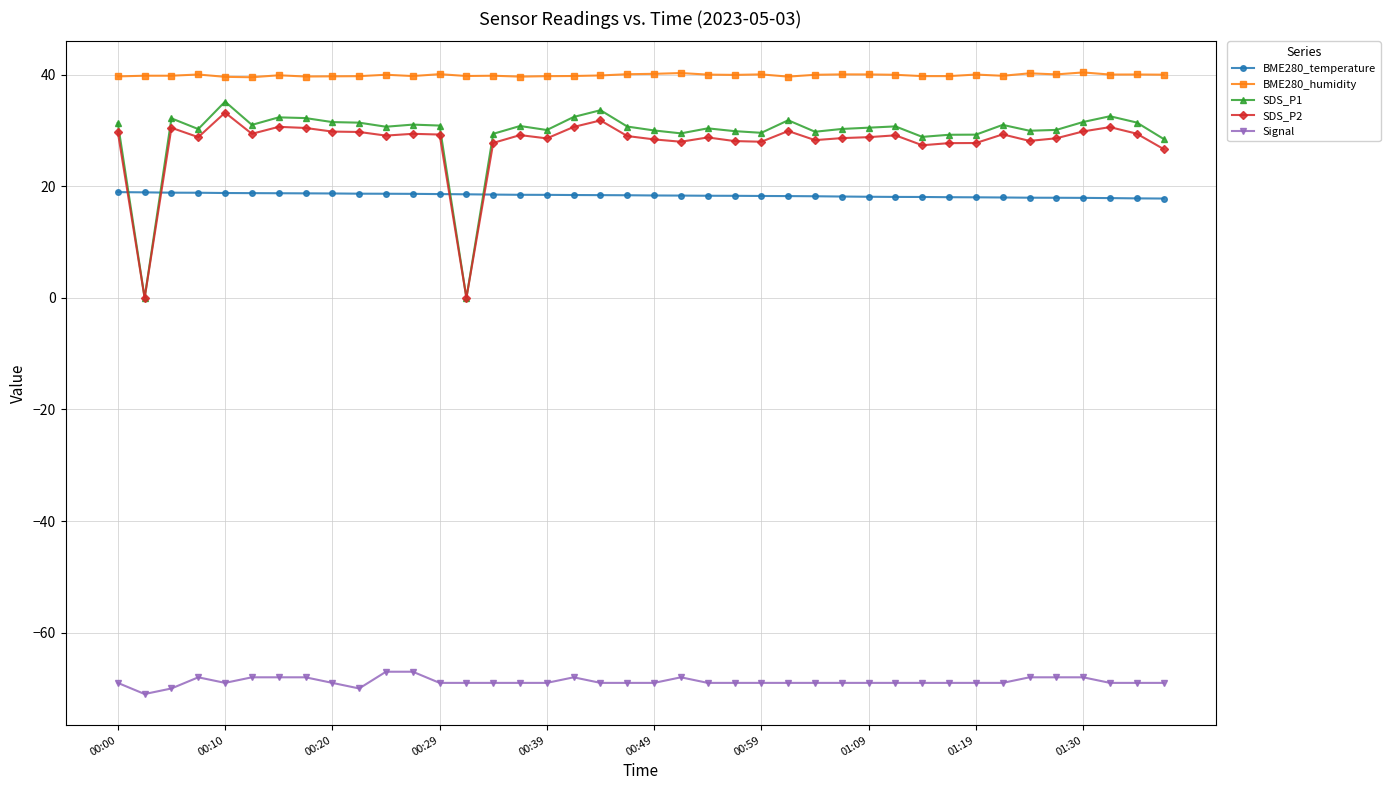

True or false: Signal and BME280_temperature intersect in this chart.

False